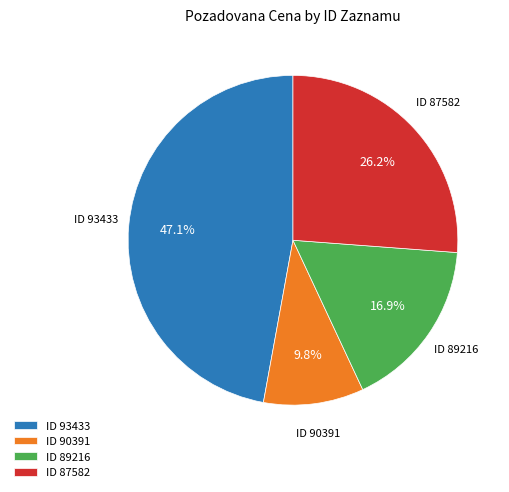

How much of the chart is everything except ID 89216?

83.1%